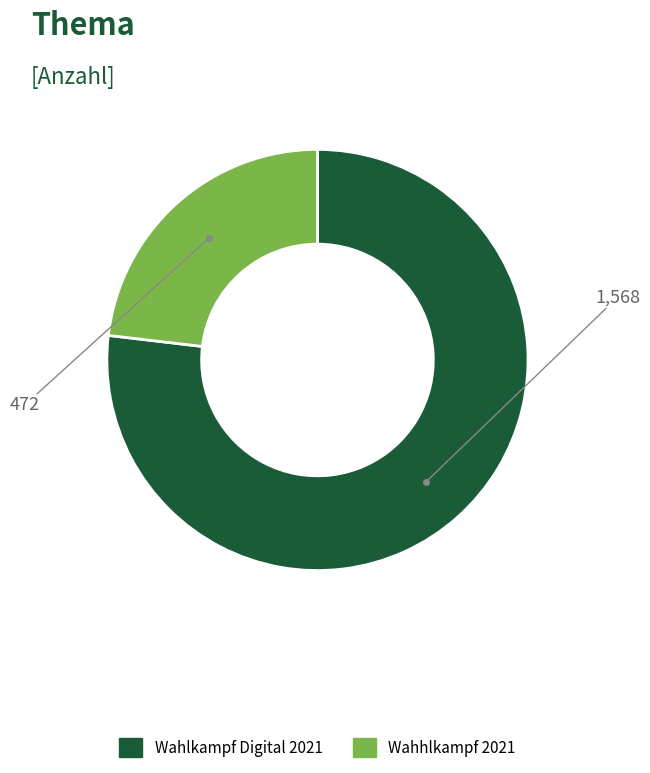

Do Wahlkampf Digital 2021 and Wahhlkampf 2021 together represent more than half of the pie?

Yes